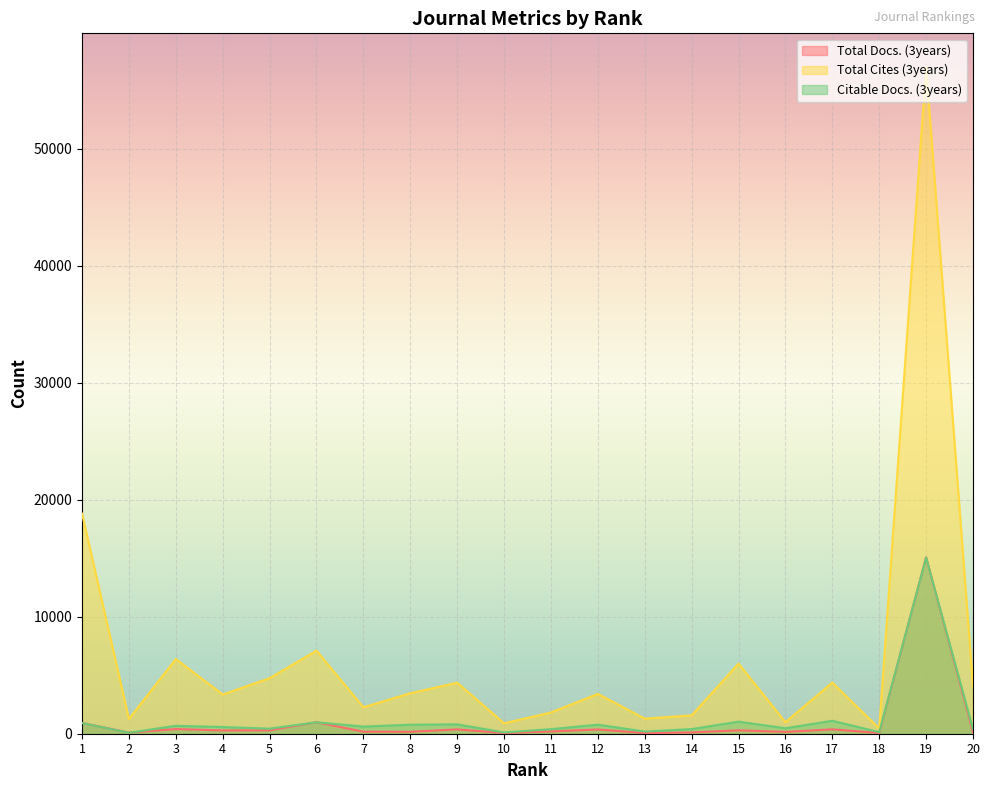

True or false: Citable Docs. (3years) has a value of 324 at 13.

False